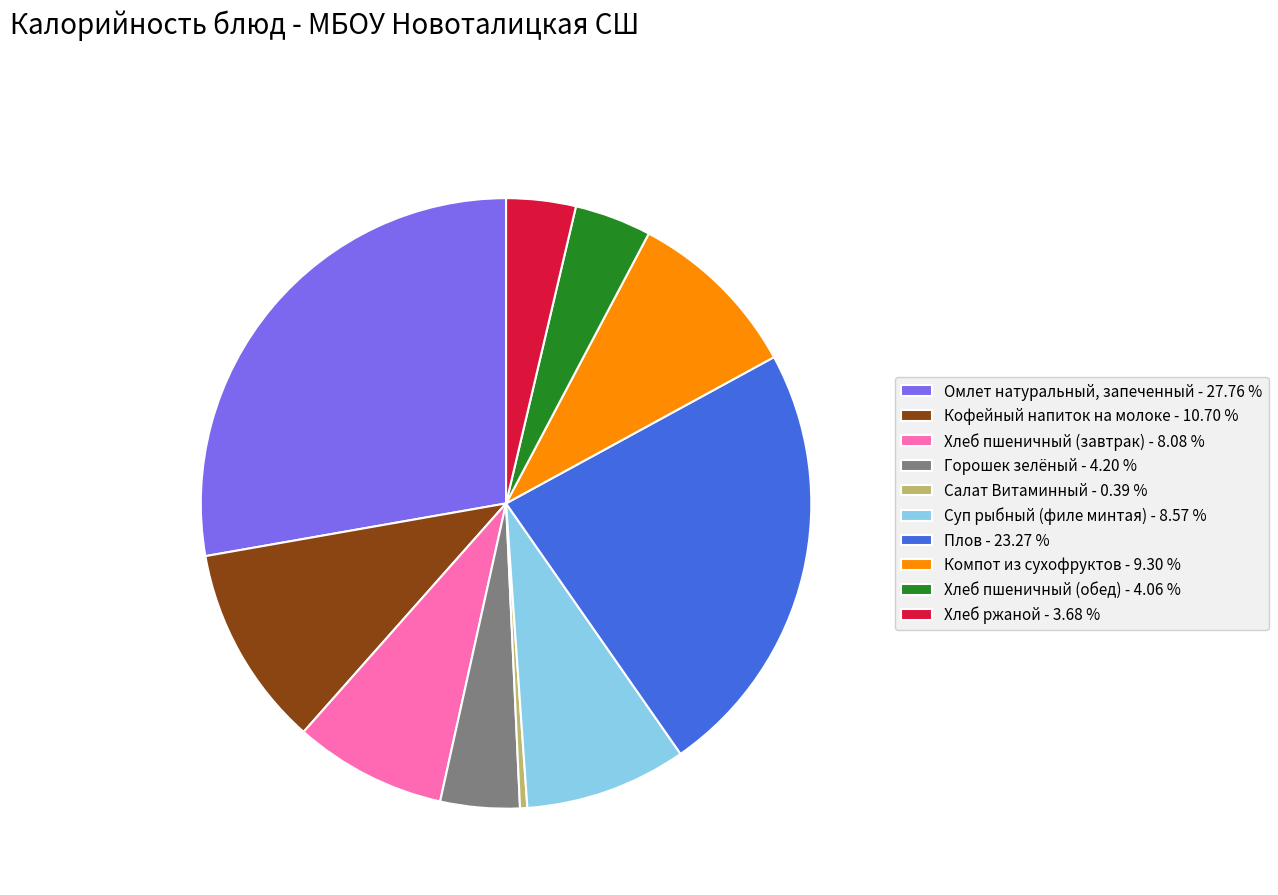

Does Суп рыбный (филе минтая) account for over 50% of the chart?

No